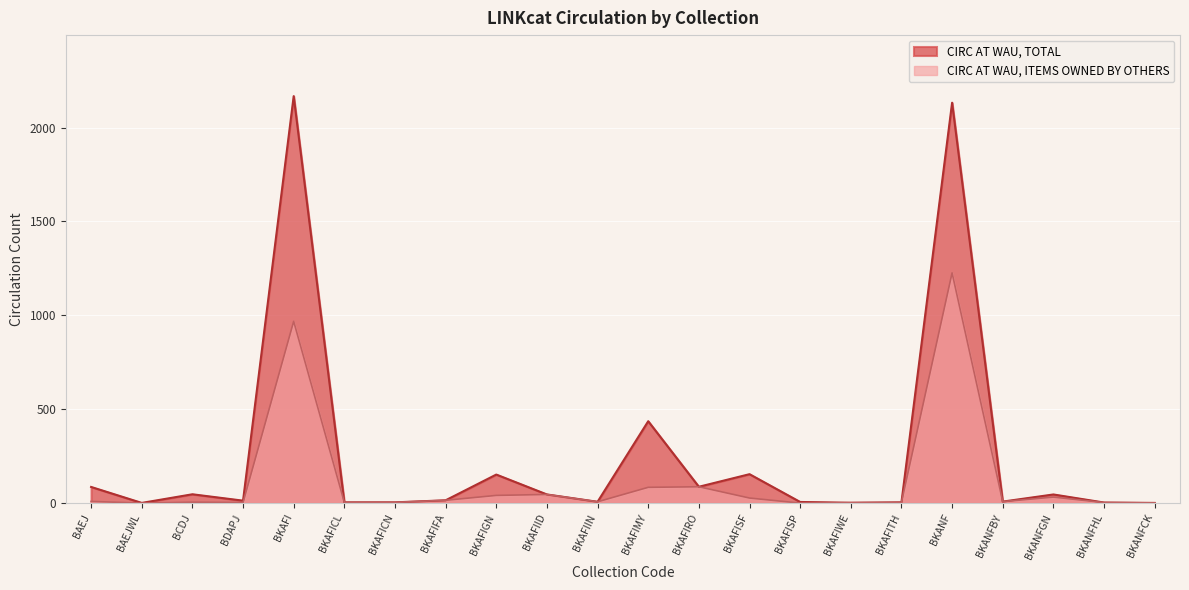

How many data points in CIRC AT WAU, TOTAL are less than 15?

11